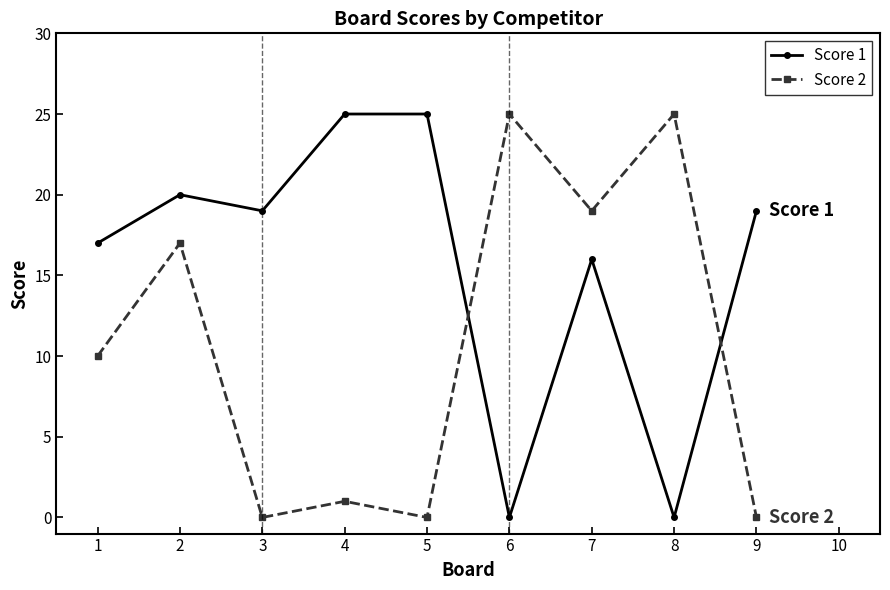

Reading left to right, what are all the values shown in this chart?

Score 1: 1=17	2=20	3=19	4=25	5=25	6=0	7=16	8=0	9=19
Score 2: 1=10	2=17	3=0	4=1	5=0	6=25	7=19	8=25	9=0